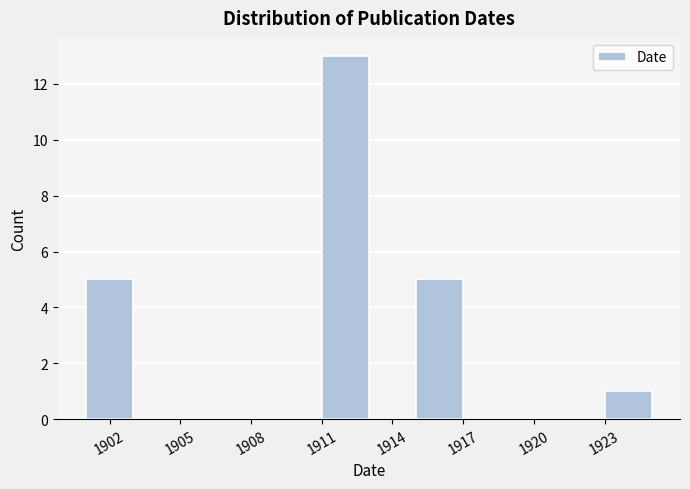

Reading left to right, list every bar in this chart as the range it spans on the x-axis followed by its height. The values are not printed on the chart, so give them approximately, as read against the axis.

1901 to 1903: 5
1903 to 1905: 0
1905 to 1907: 0
1907 to 1909: 0
1909 to 1911: 0
1911 to 1913: 13
1913 to 1915: 0
1915 to 1917: 5
1917 to 1919: 0
1919 to 1921: 0
1921 to 1923: 0
1923 to 1925: 1